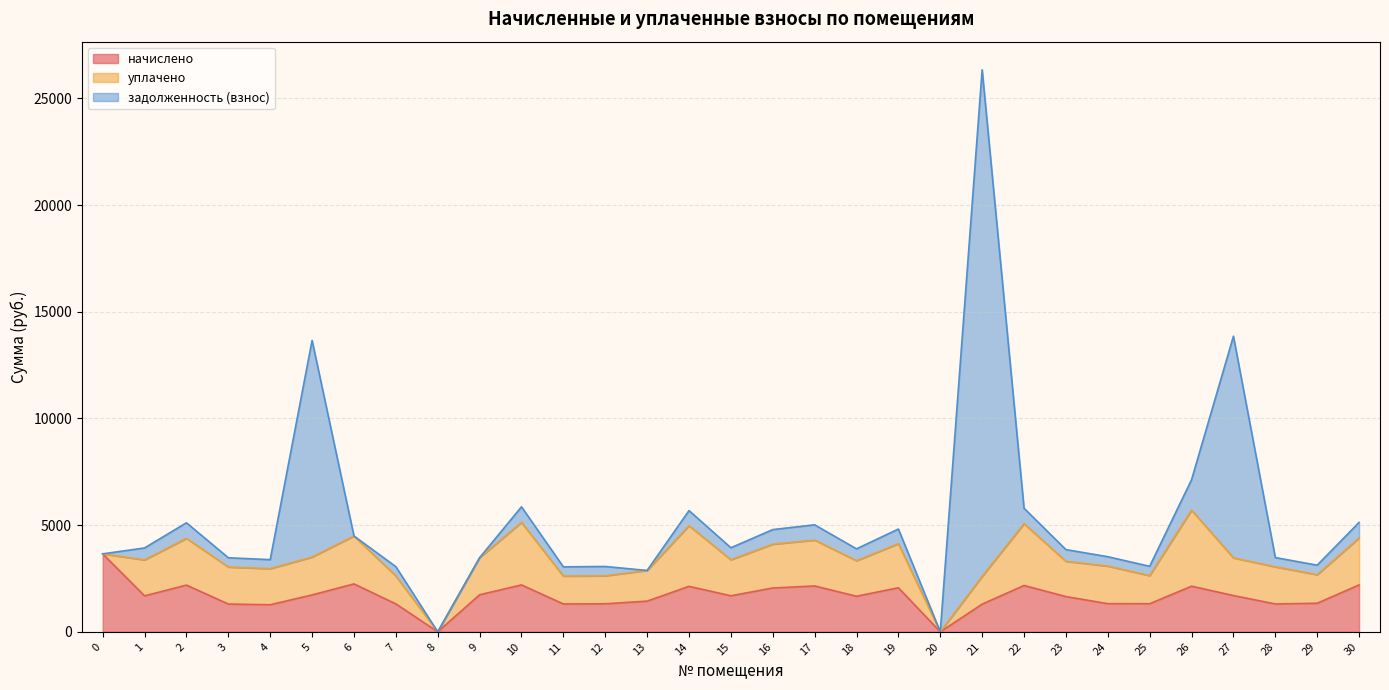

How many values in the уплачено series are below 1735?

15